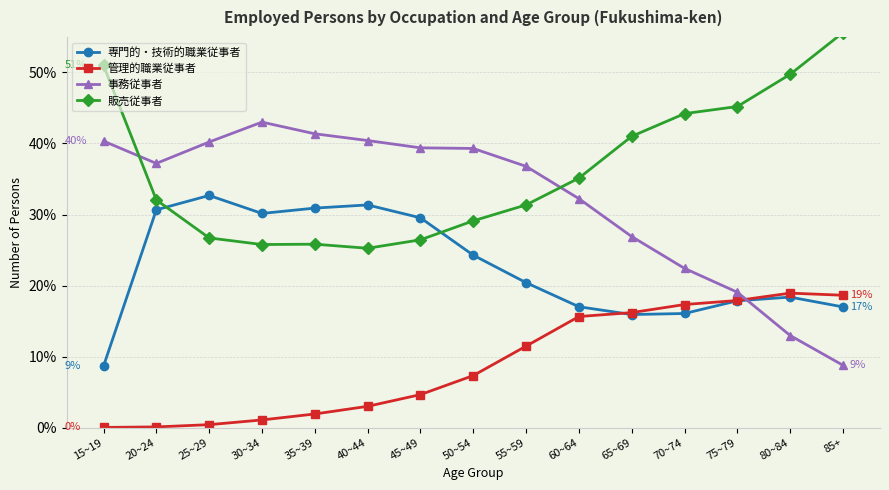

In 販売従事者, how many points are lower than both neighbors (excluding endpoints)?

2